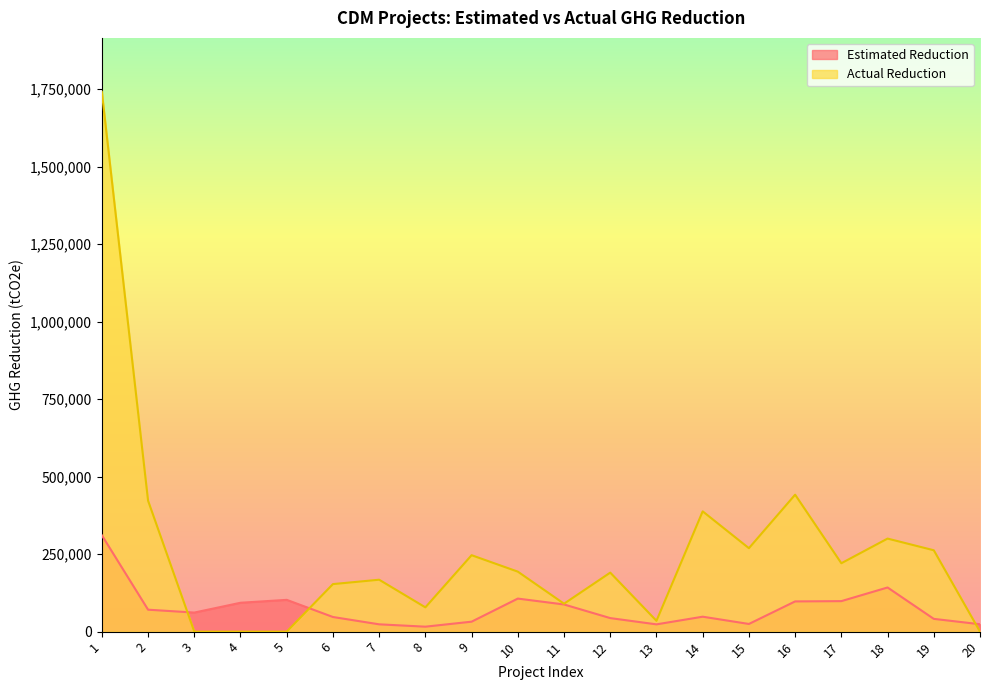

How many data points in Estimated Reduction are less than 61449?

10